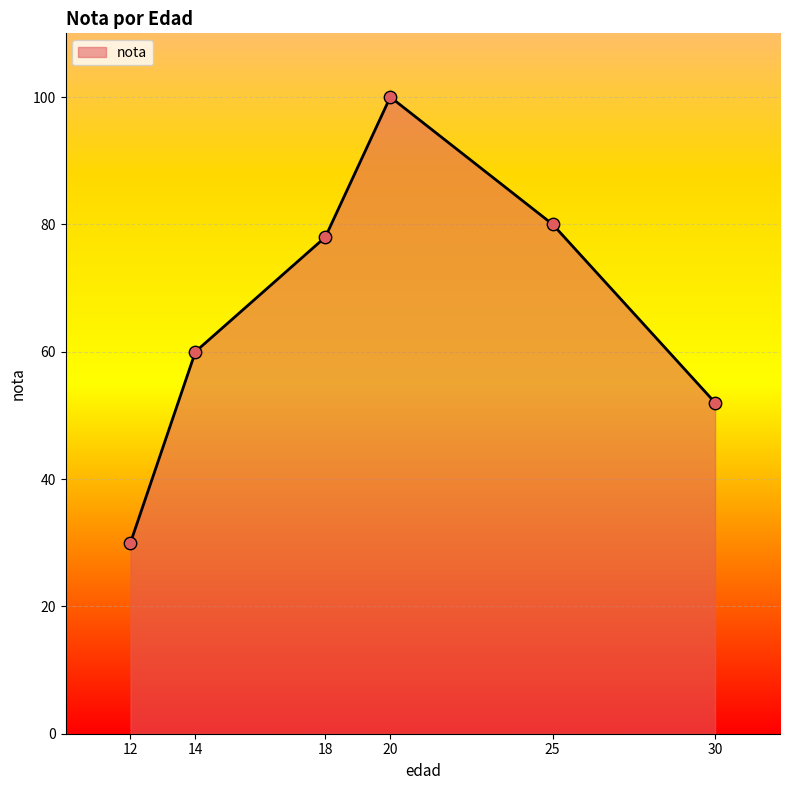

Between 30 and 20, which is larger?

20